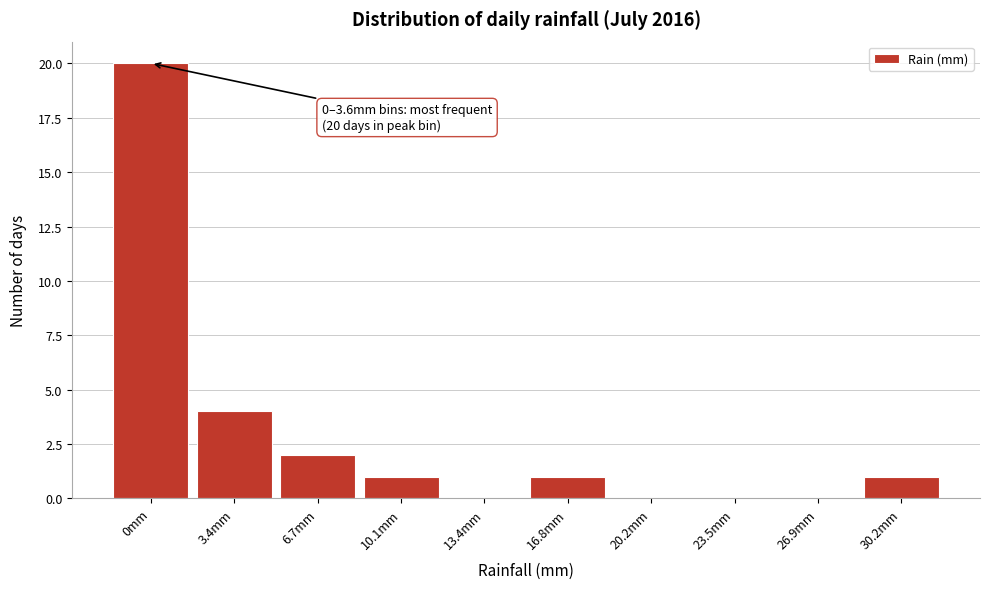

Reading right to left, what are all the values shown in this chart?

30.2mm=1	26.9mm=0	23.5mm=0	20.2mm=0	16.8mm=1	13.4mm=0	10.1mm=1	6.7mm=2	3.4mm=4	0mm=20